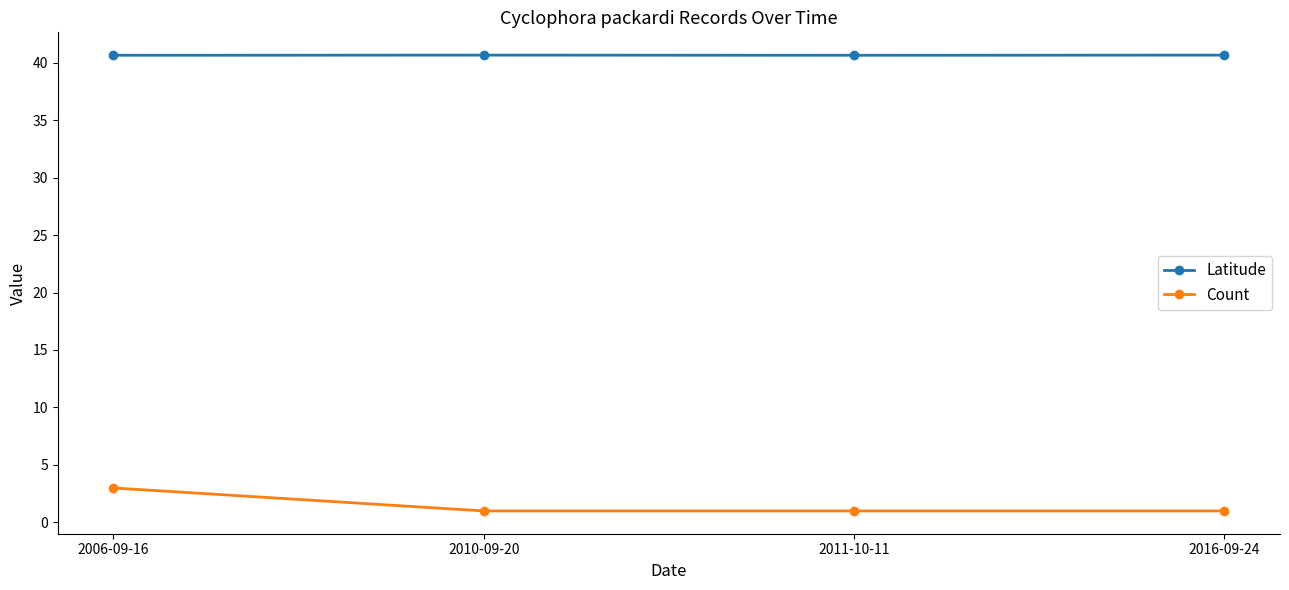

Which series has the largest total across all categories?

Latitude